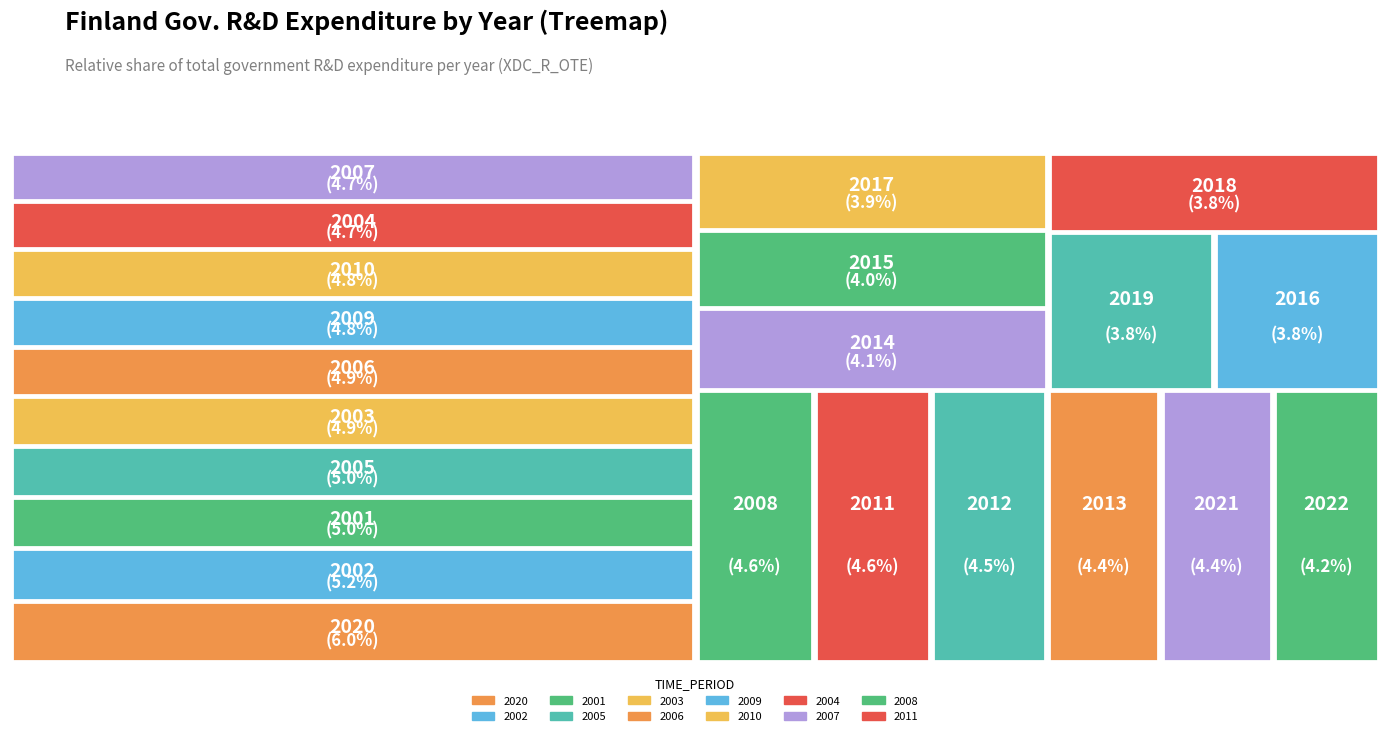

To the nearest percent, what is the difference between the largest and smallest slice percentages?

2%